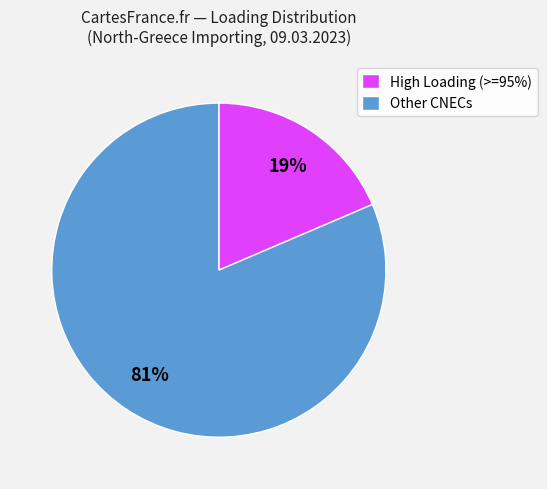

Is there a majority slice in this chart?

Yes